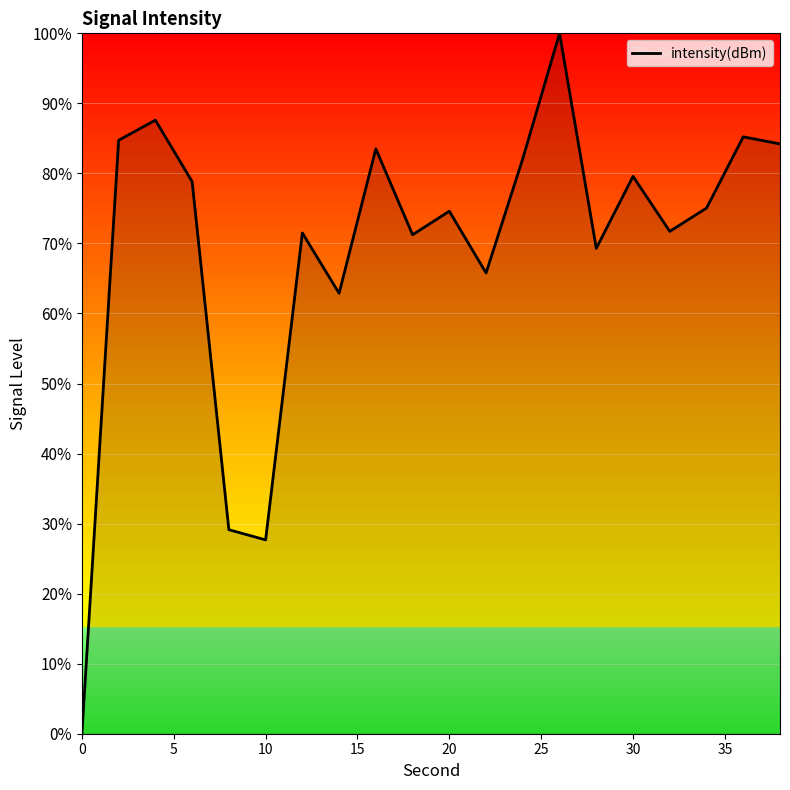

What is the difference between the maximum and minimum values?

100.0